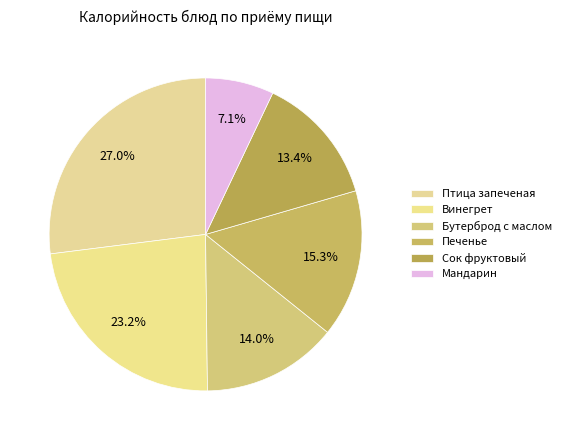

To the nearest percent, what is the difference between the largest and smallest slice percentages?

20%